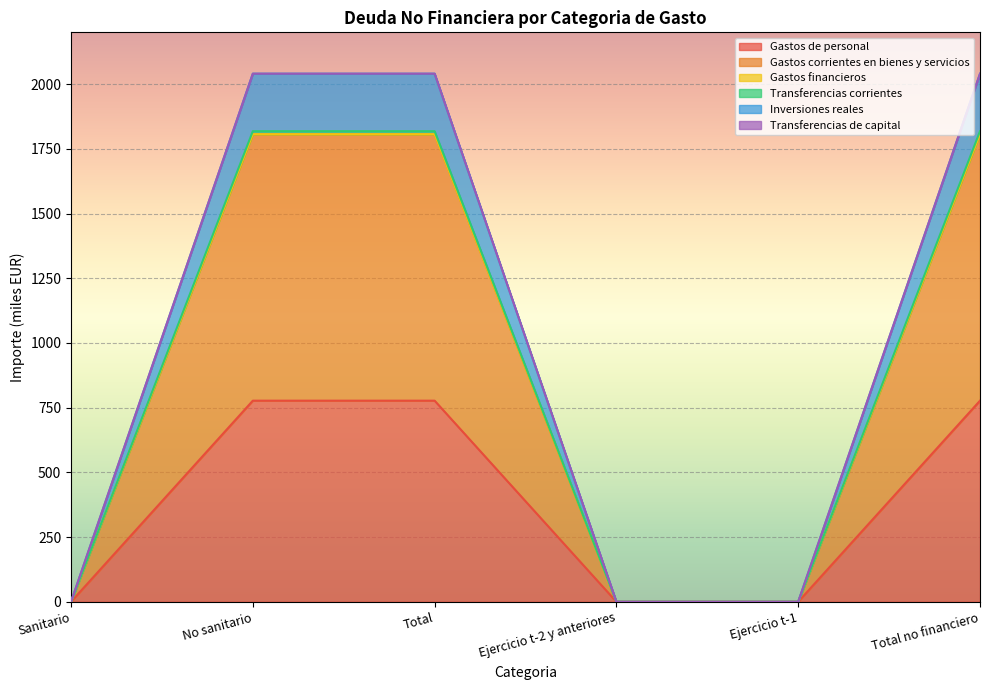

Which series has the largest total across all categories?

Gastos corrientes en bienes y servicios